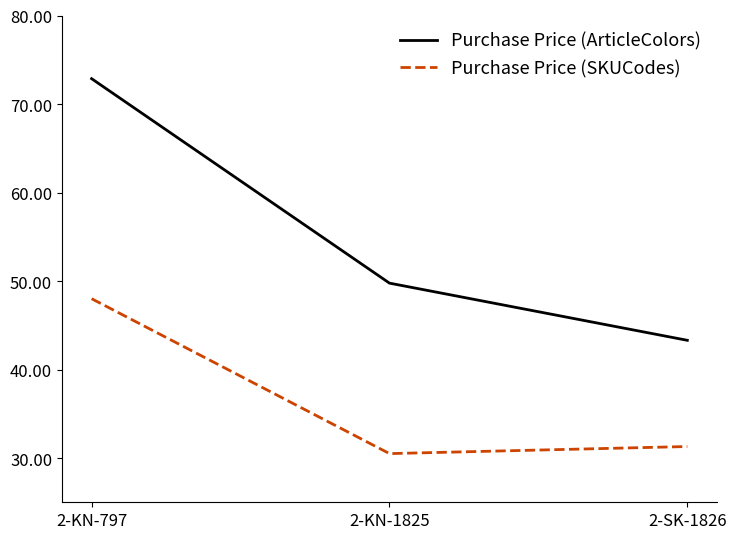

What is the difference between the maximum and minimum values in the Purchase Price (SKUCodes) series?

17.5